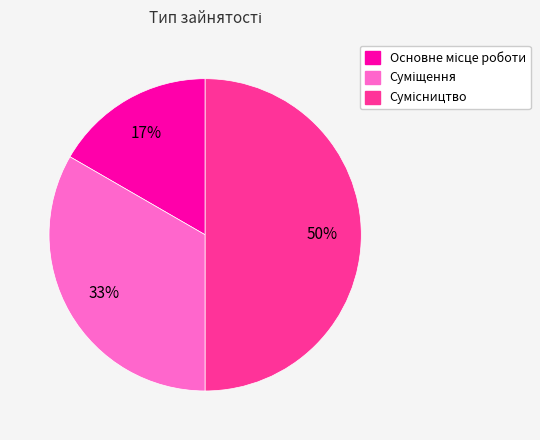

To the nearest percent, what is the average slice percentage?

33%